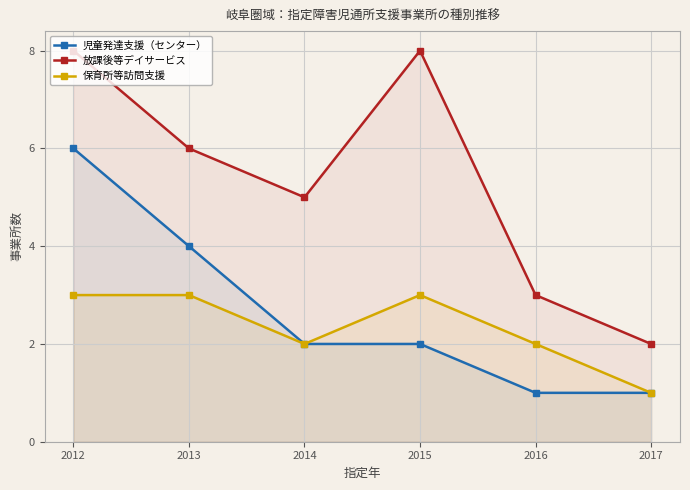

How many lines are shown in the chart?

3